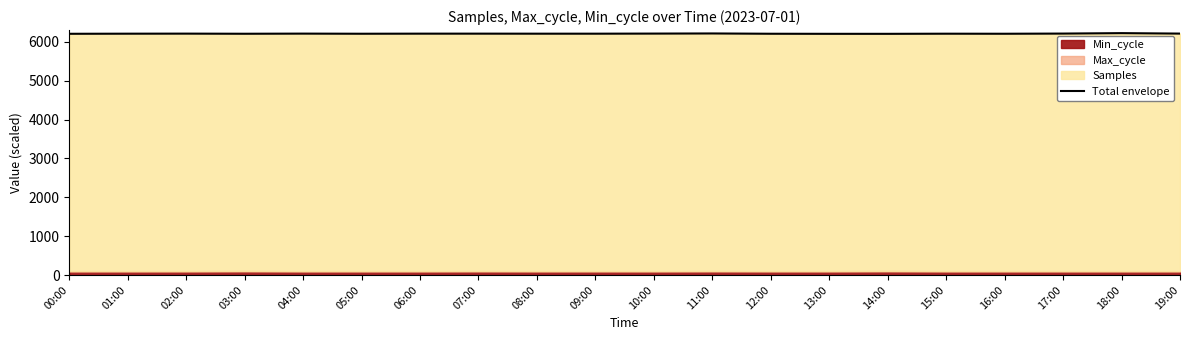

How many points are higher than both their immediate neighbors (excluding endpoints)?

6